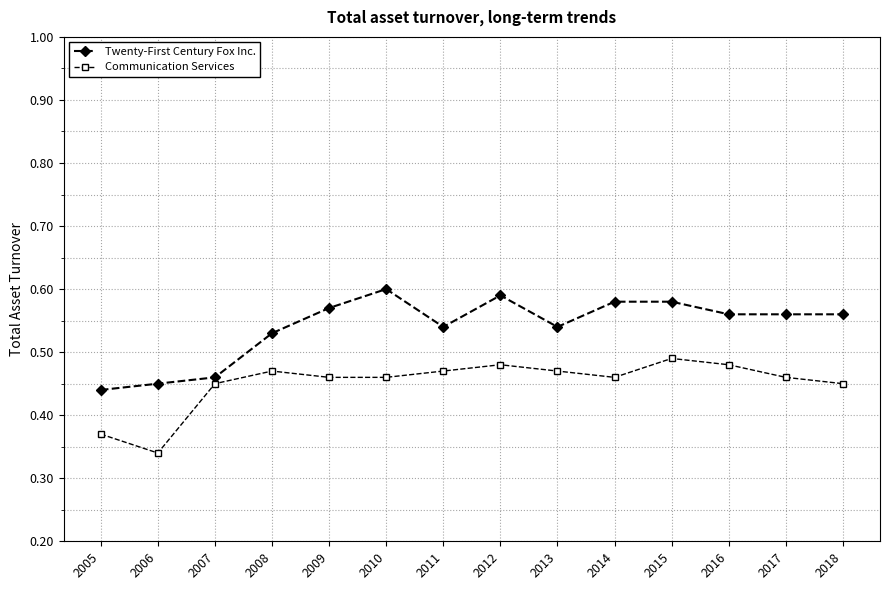

True or false: Communication Services and Twenty-First Century Fox Inc. cross at least once.

False